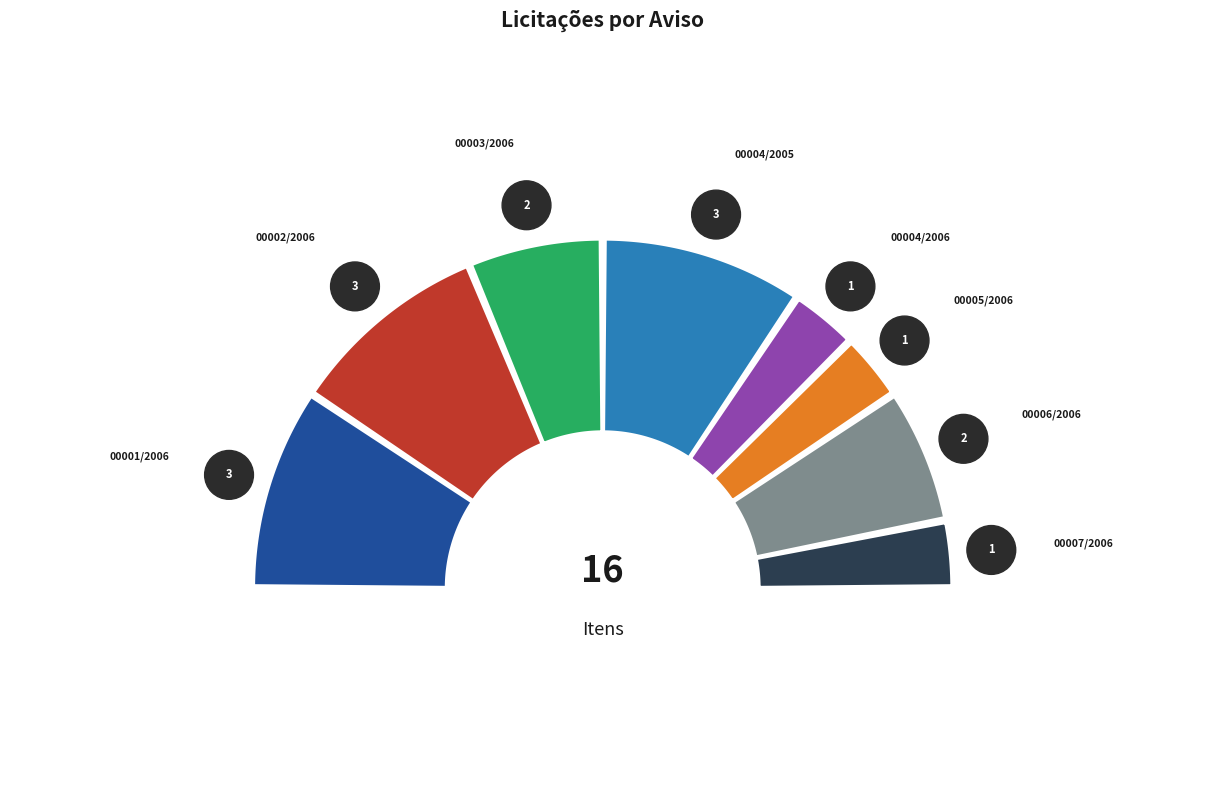

Does 00007/2006 represent more than half of the total?

No